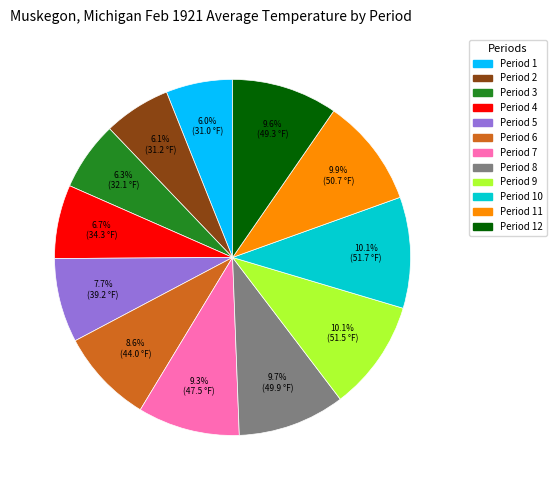

Is there a majority slice in this chart?

No